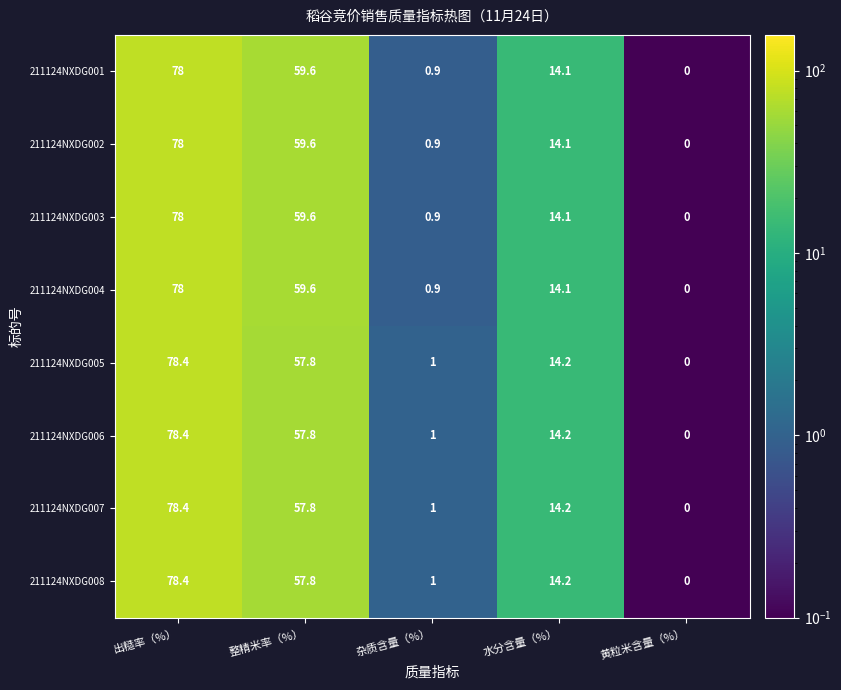

At which label does 211124NXDG008 first exceed 14?

出糙率（%）